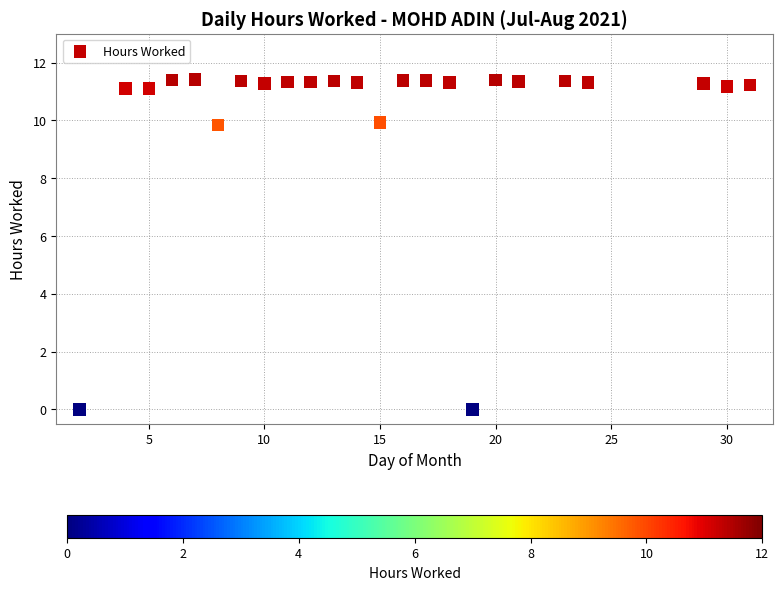

What is the range of X values (max minus min)?

29.0